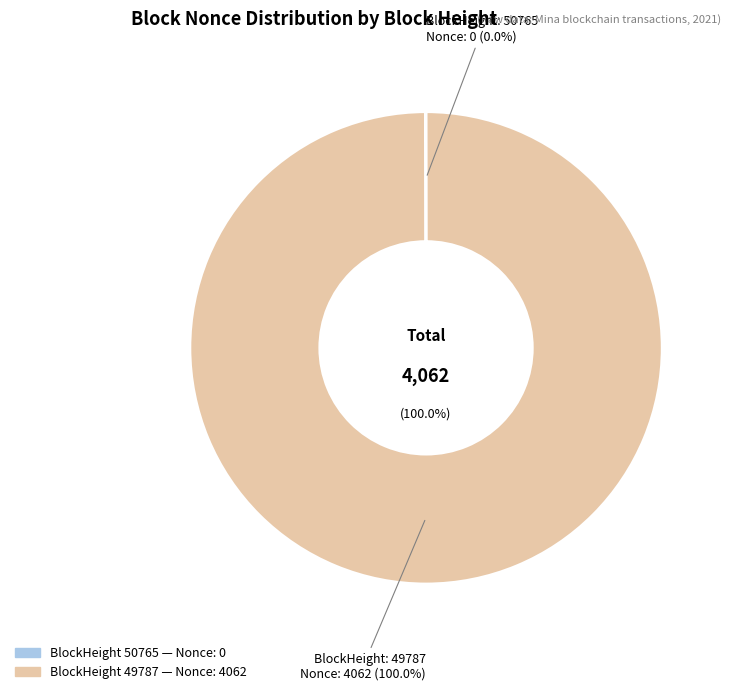

Is it true that 50765 is 1% of the pie?

False